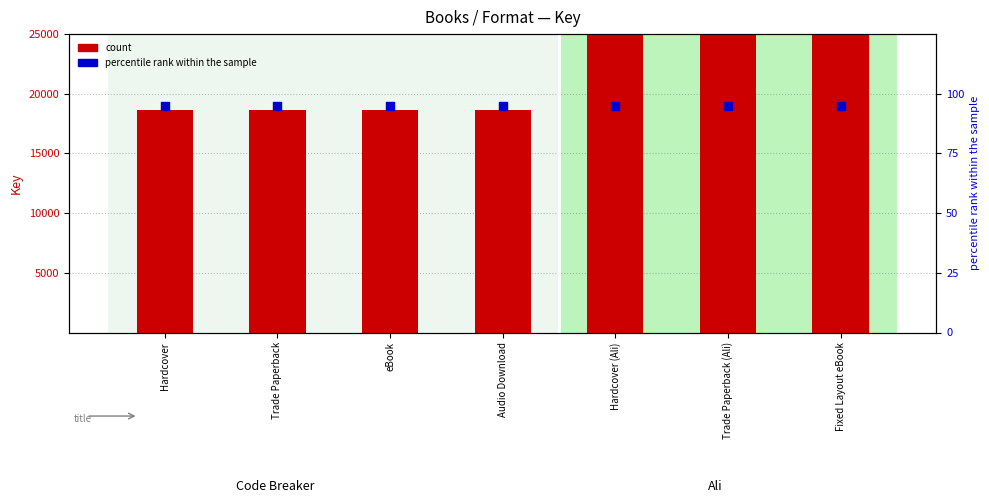

Which series has the largest total across all categories?

count